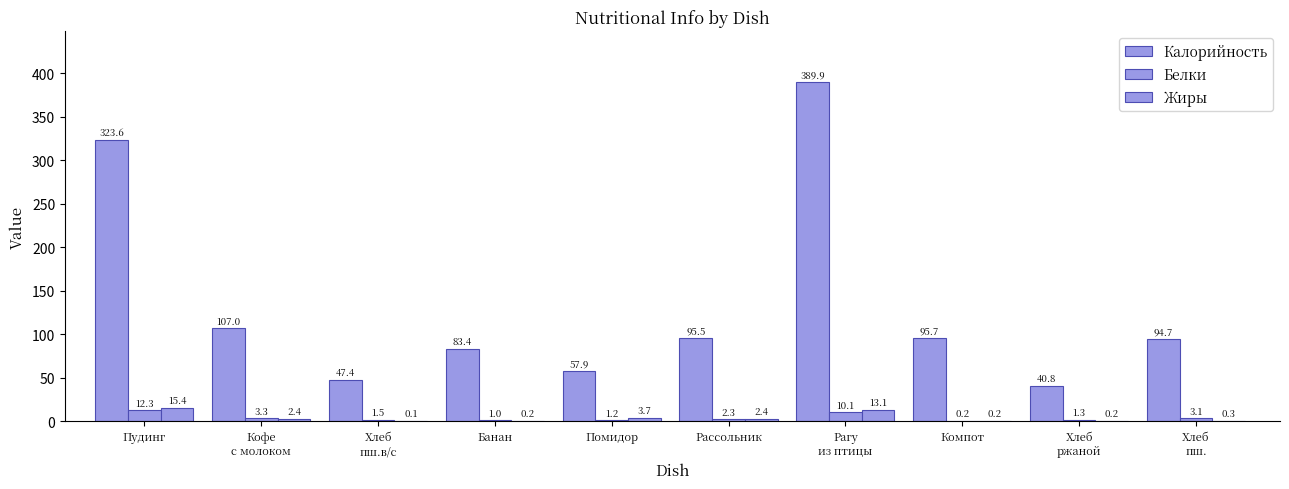

Between Пудинг and Банан, which series saw the biggest shift?

Калорийность